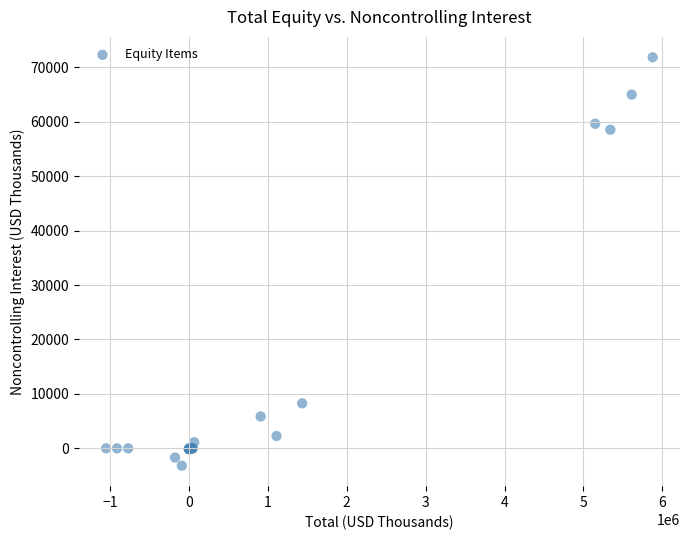

What Y value in the scatter plot is closest to 34324?

58551